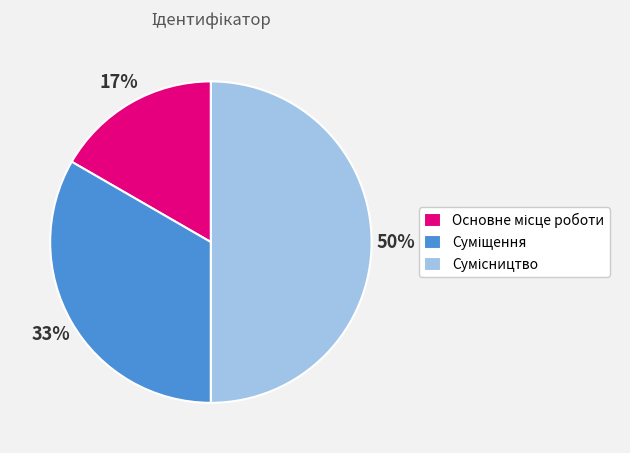

To the nearest percent, what is the difference between the largest and smallest slice percentages?

33%